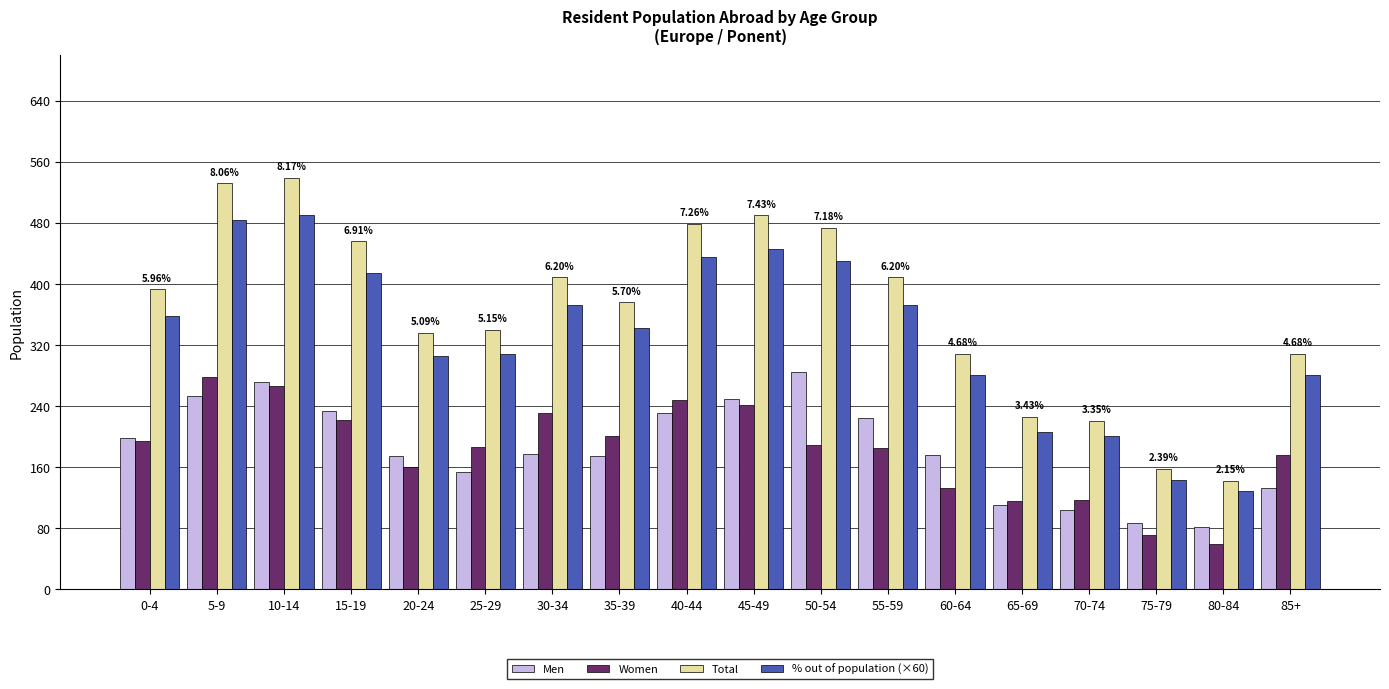

What is the greatest value displayed?

539.0